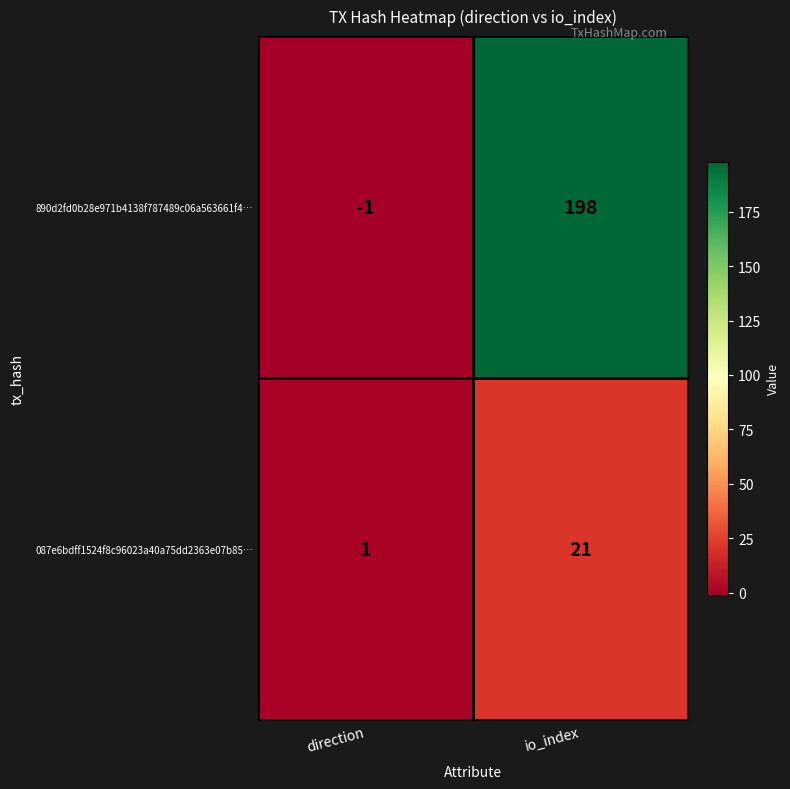

Rank the categories by 087e6bdff1524f8c96023a40a75dd2363e07b85… value from lowest to highest.

direction, io_index